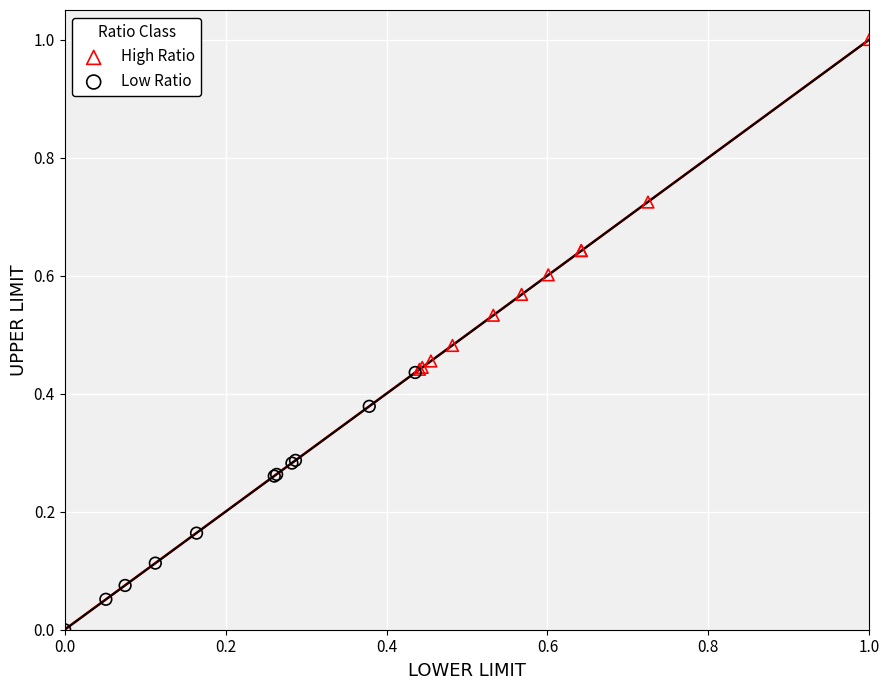

What are all the series names shown in the legend?

High Ratio, Low Ratio